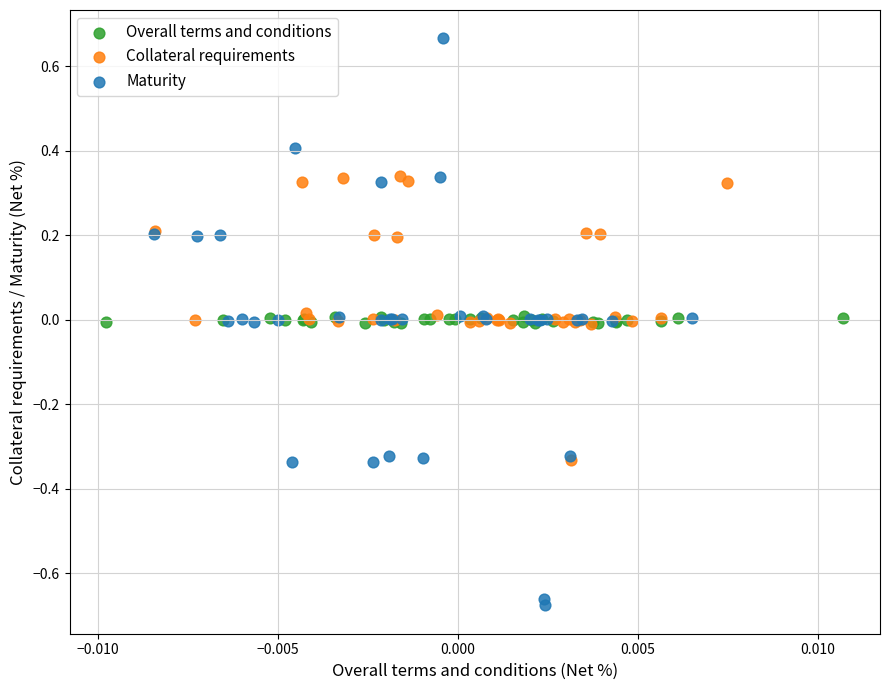

Which series reaches the maximum Y coordinate?

Maturity